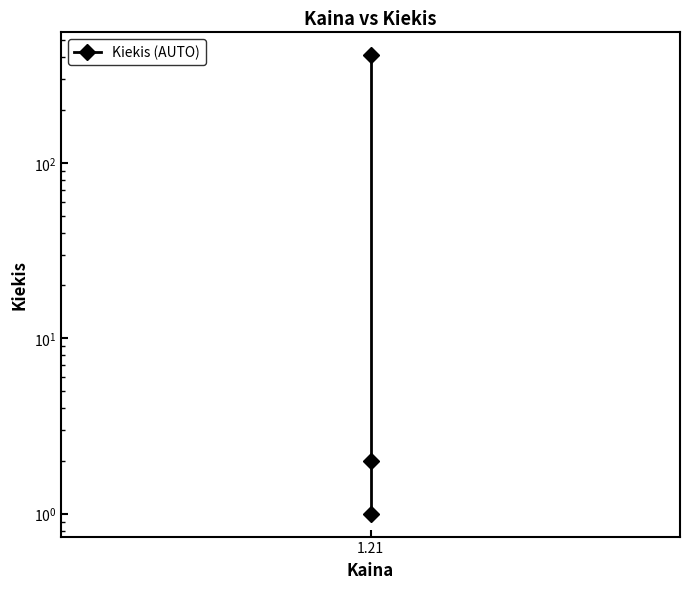

Which has a higher value, 1.21 or 1.21?

1.21